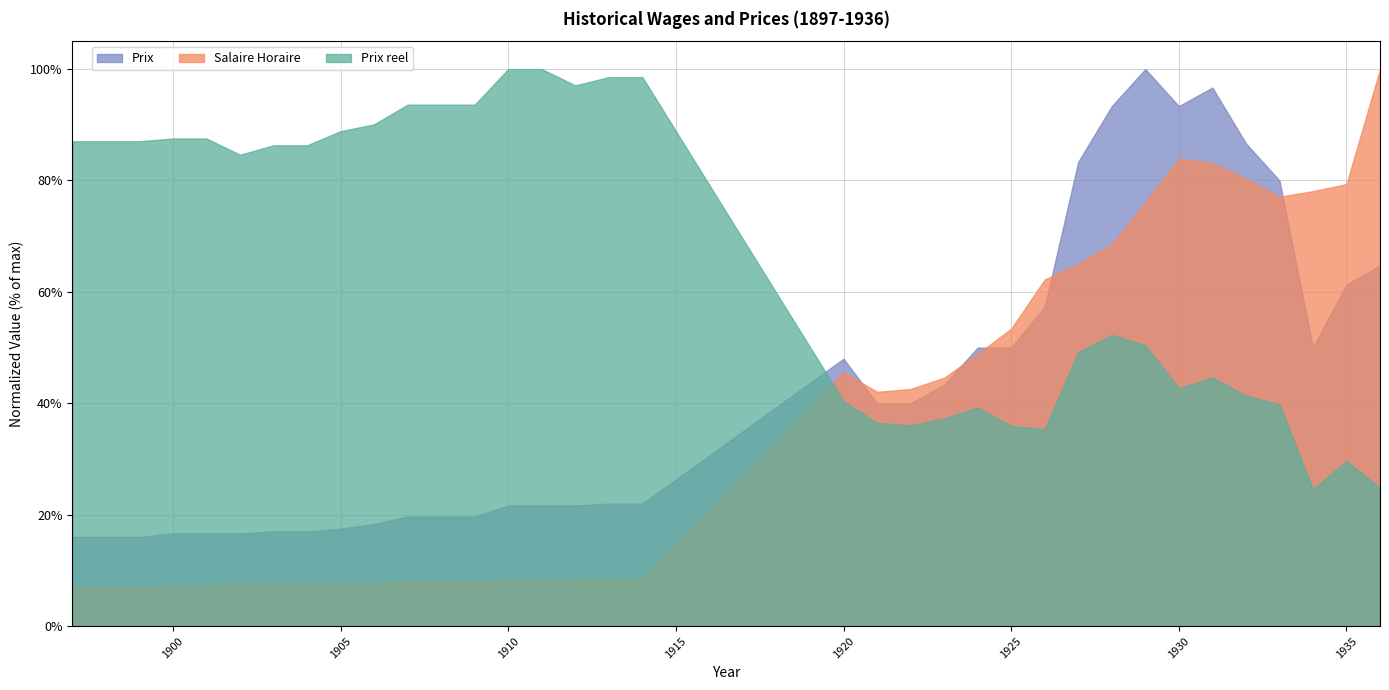

How many lines are shown in the chart?

3